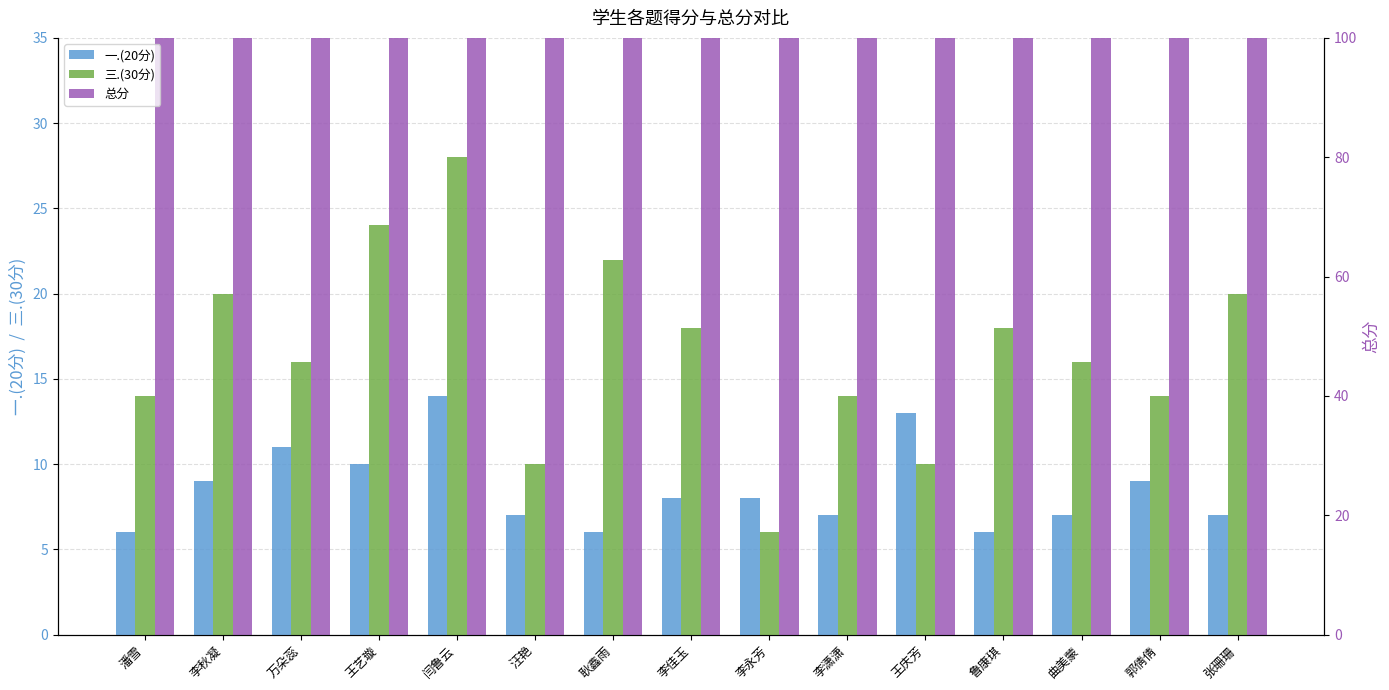

Where does the 三.(30分) series first go above 16?

李秋凝